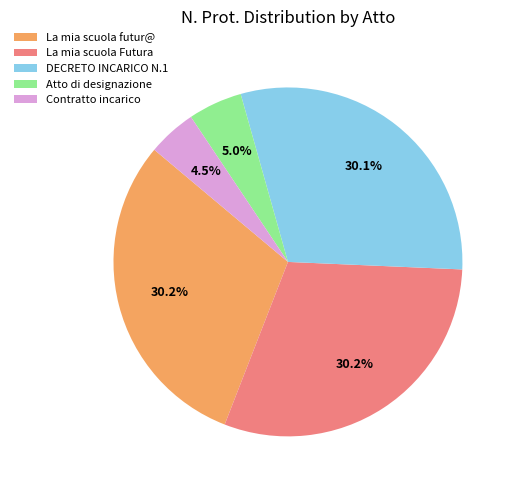

Which has a higher value, Atto di designazione or La mia scuola Futura?

La mia scuola Futura